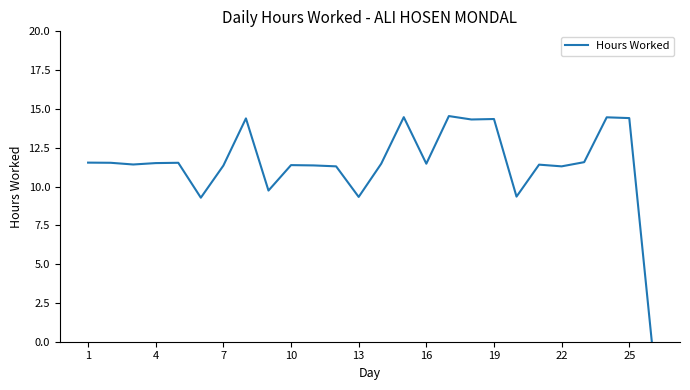

True or false: the data has more than 2 interior local peaks.

True